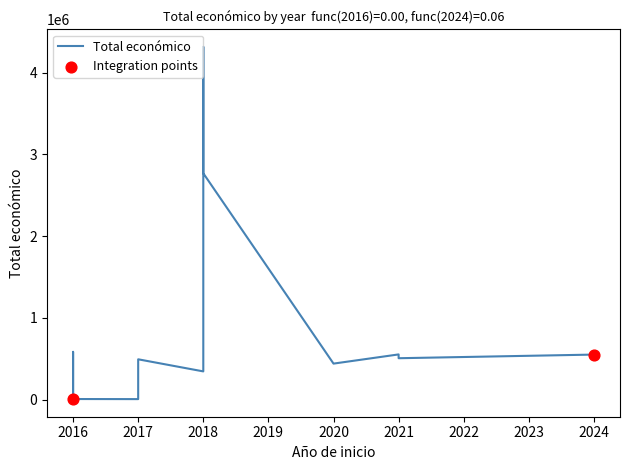

What is the change in value from 2021 to 2020?

-65925